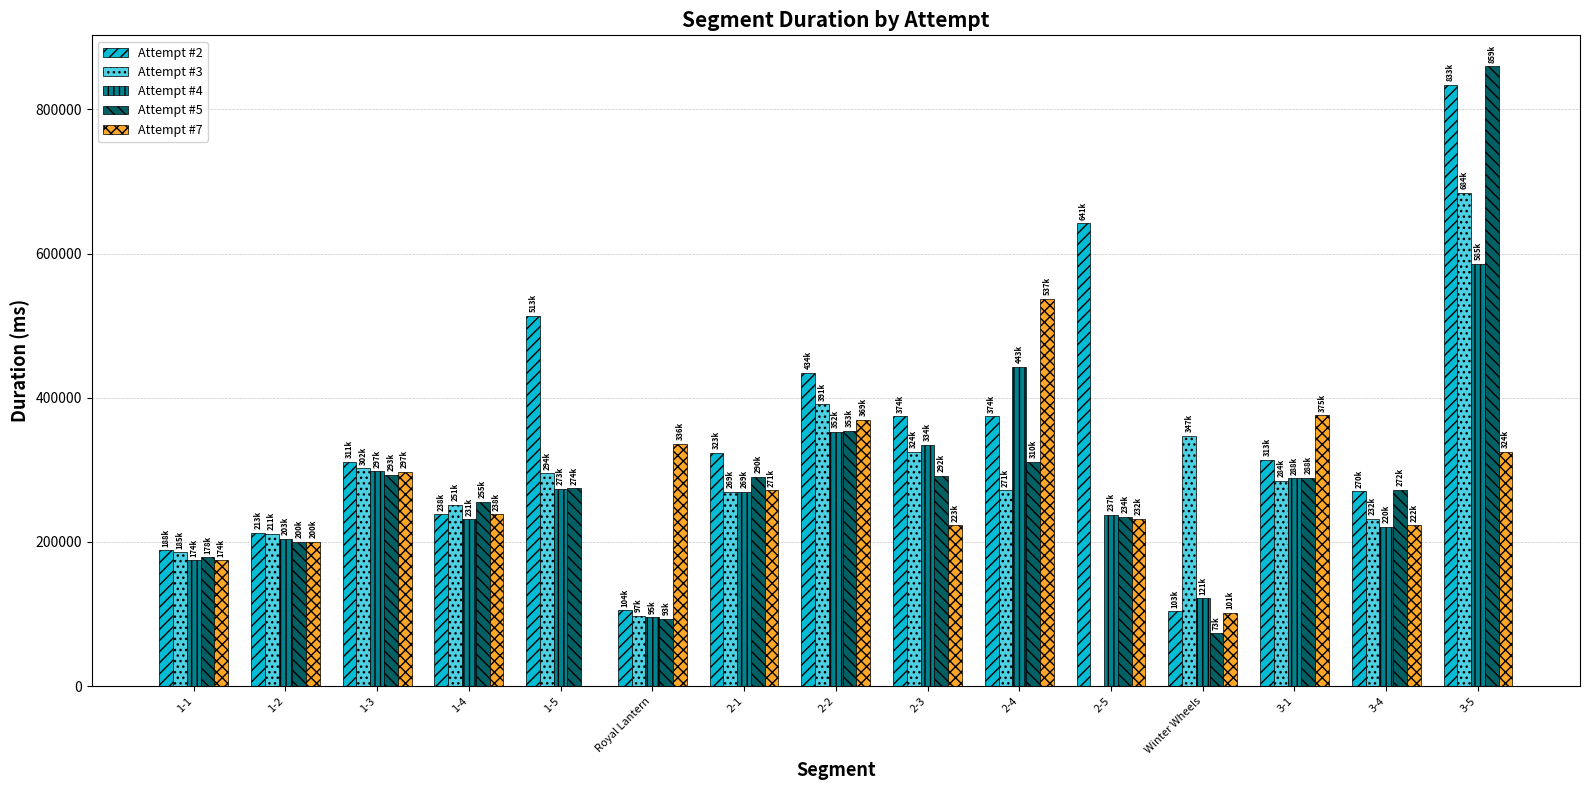

Which series changed the most between 1-5 and 3-4?

Attempt #2